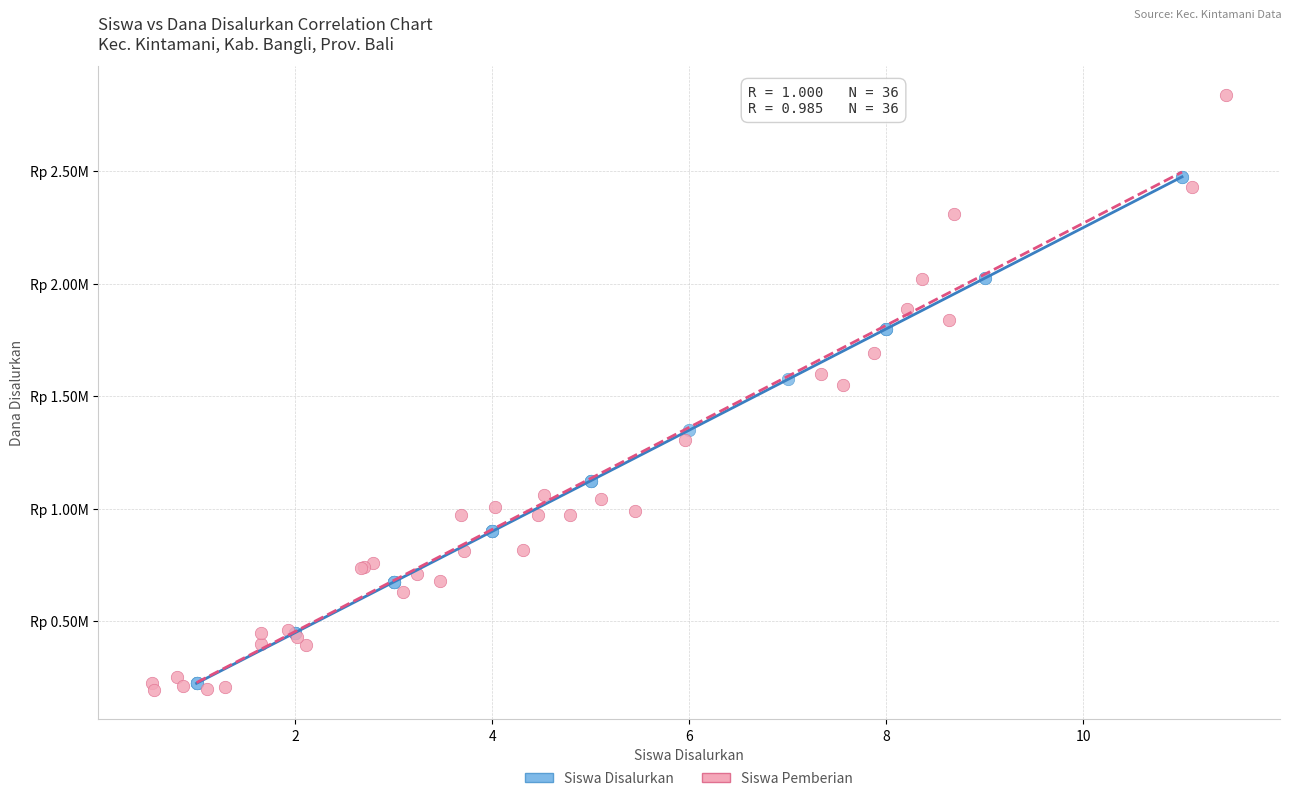

Which series has the widest spread of Y values?

Siswa Pemberian